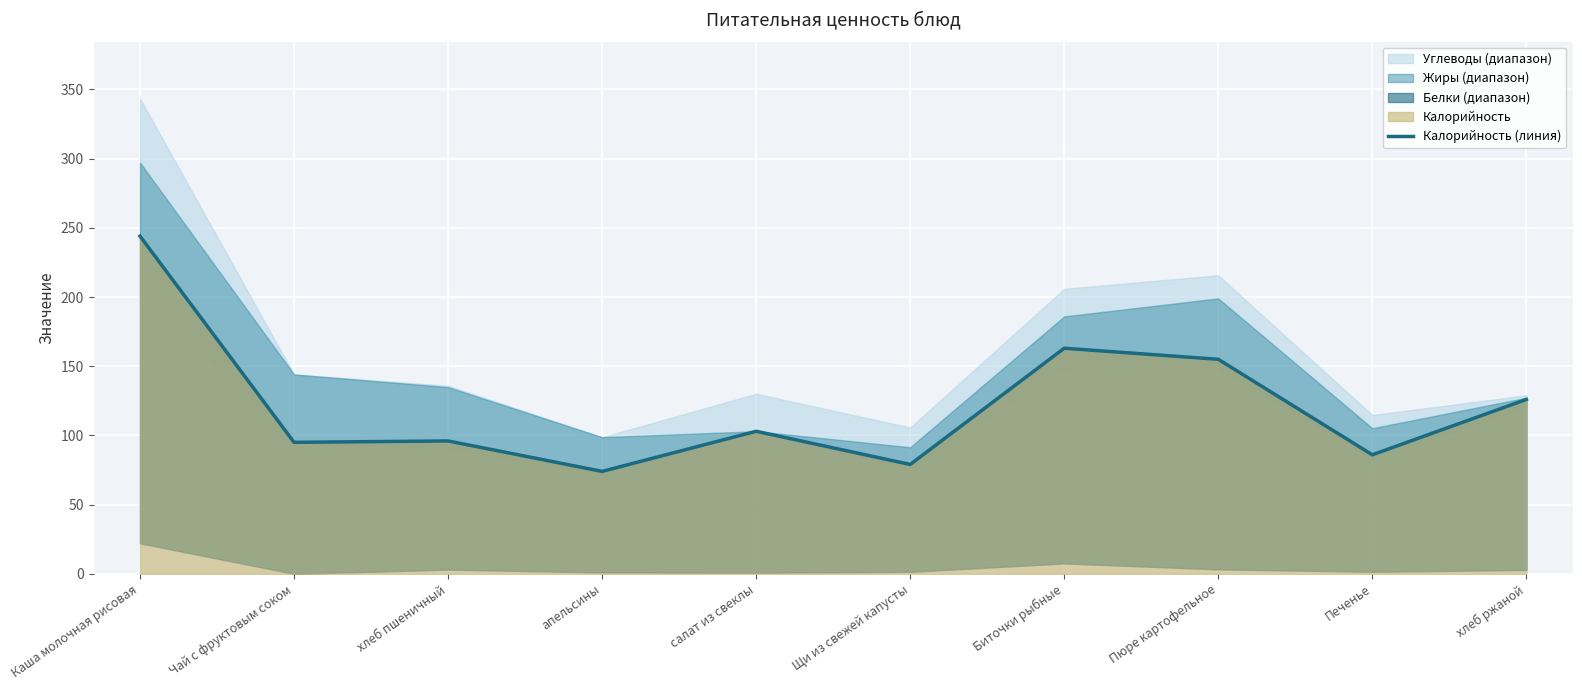

What is the label of the 9th point from the right?

Чай с фруктовым соком